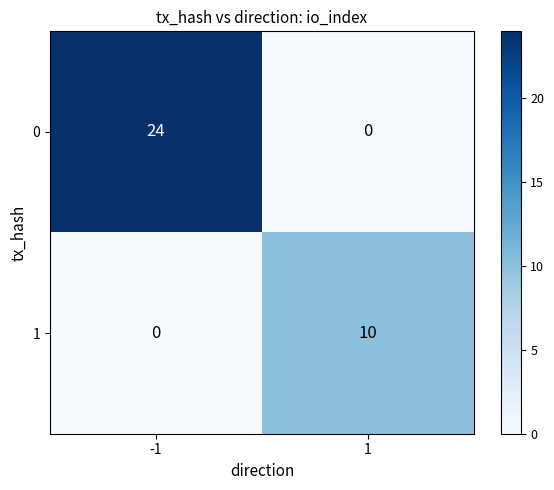

What is the difference between the 0 values at -1 and 1?

24